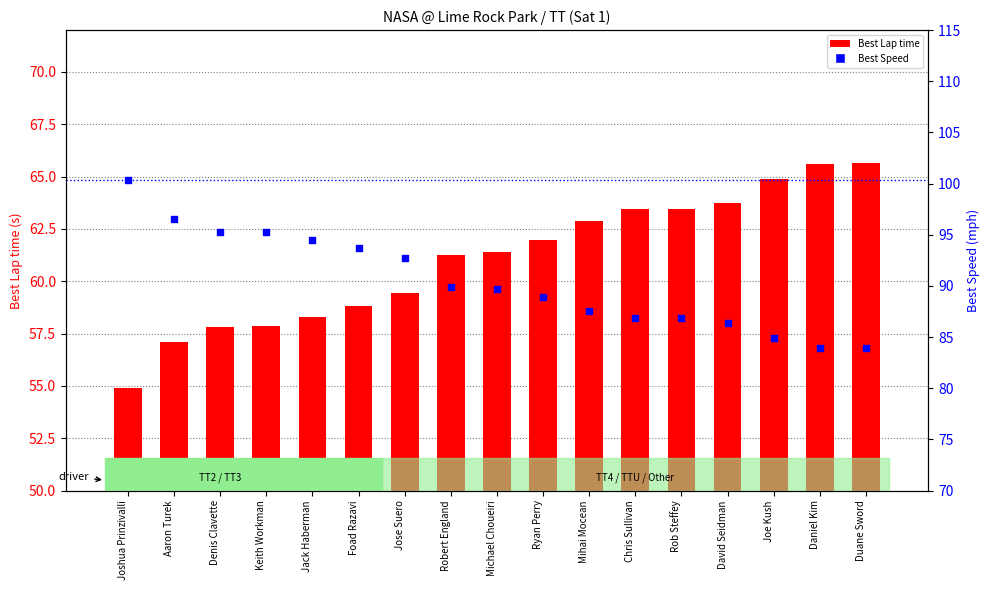

What is the total value across all series at Denis Clavette?

153.1